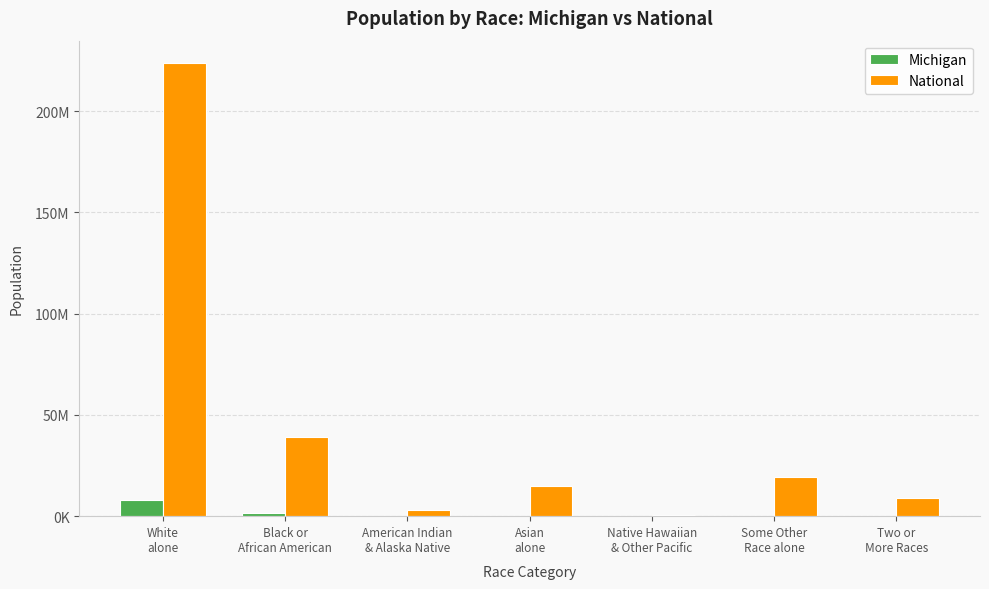

Reading left to right, what are all the values shown in this chart?

Michigan: White
alone=7803120	Black or
African American=1400362	American Indian
& Alaska Native=62007	Asian
alone=238199	Native Hawaiian
& Other Pacific=2604	Some Other
Race alone=147029	Two or
More Races=230319
National: White
alone=223553265	Black or
African American=38929319	American Indian
& Alaska Native=2932248	Asian
alone=14674252	Native Hawaiian
& Other Pacific=540013	Some Other
Race alone=19107368	Two or
More Races=9009073